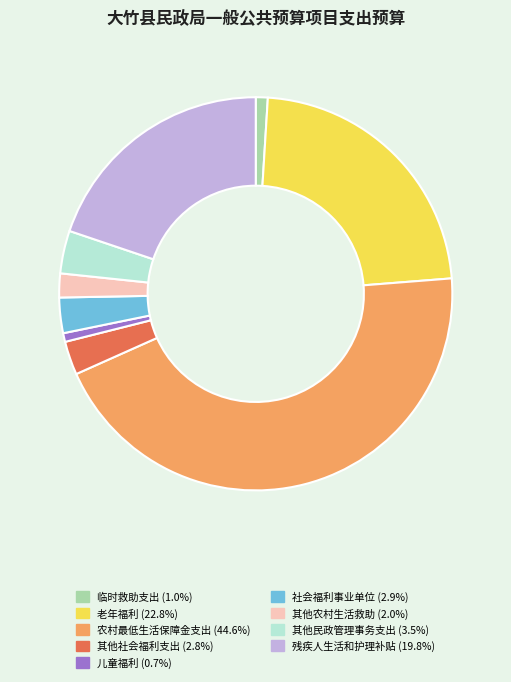

The 社会福利事业单位 slice represents 3% of the pie. True or false?

True